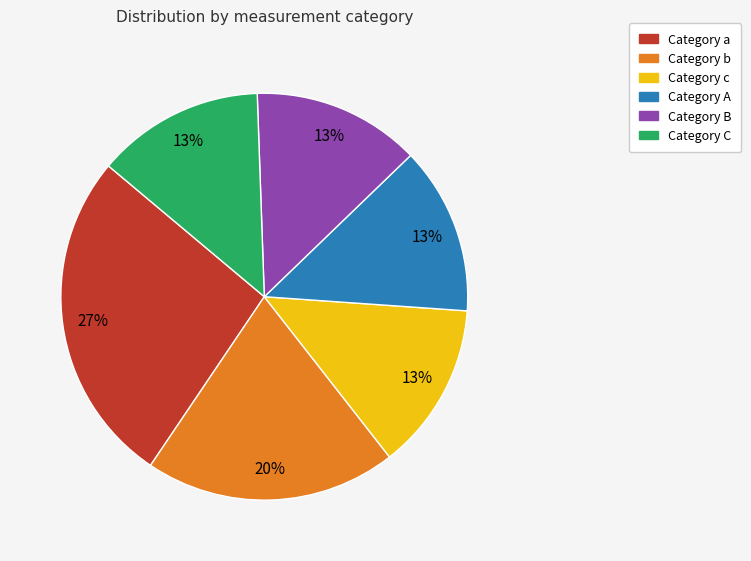

Is there a majority slice in this chart?

No